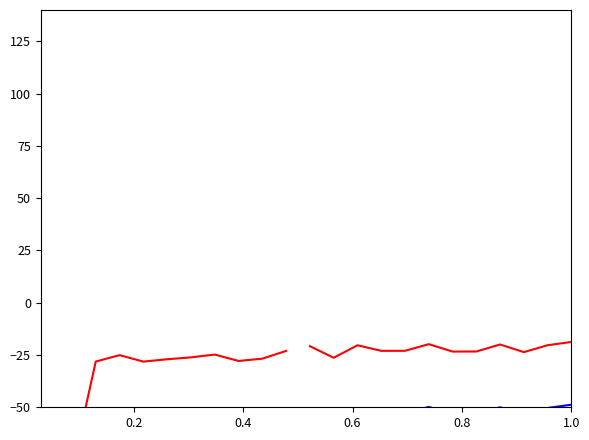

What is the approximate value of Spectrum D at 0.8?

-23.0